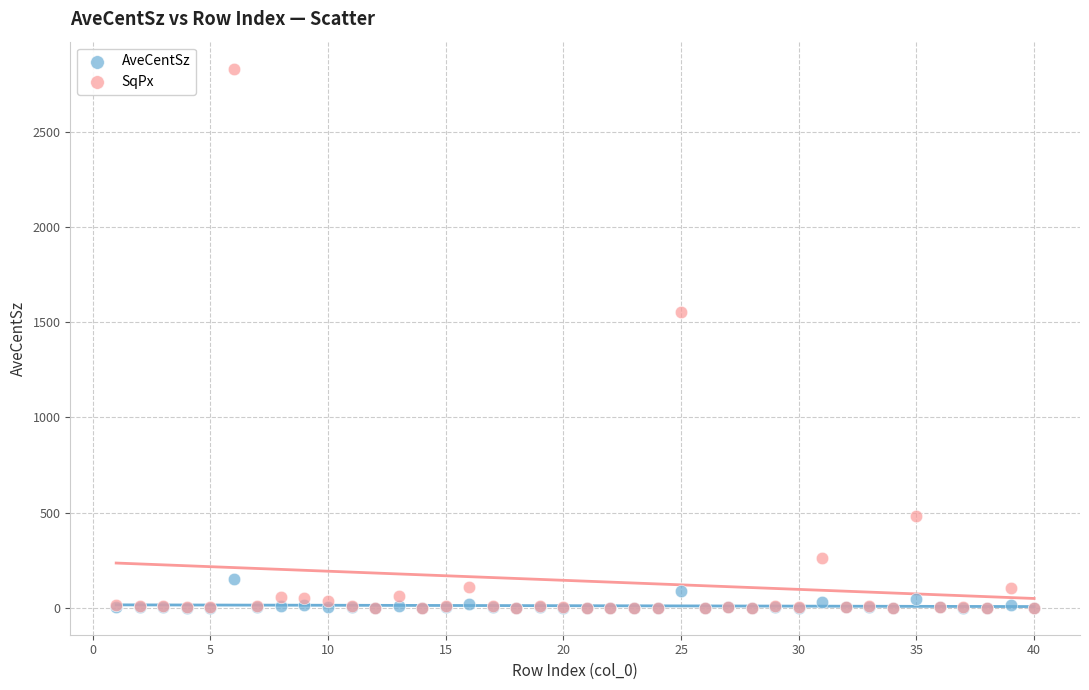

Across all series, what Y value is closest to 1415?

1552.0